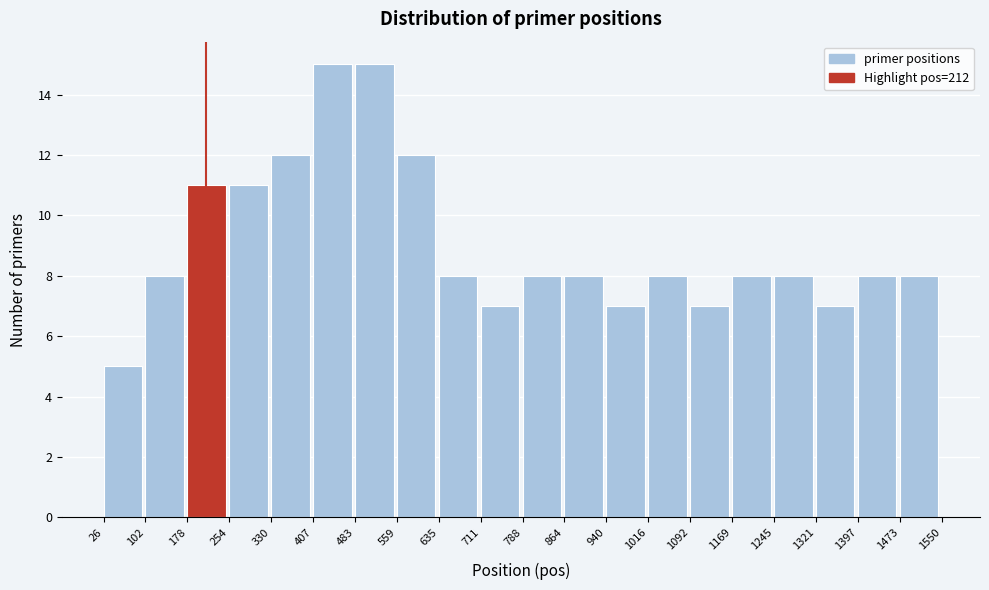

Reading left to right, transcribe this chart: for each bar, give the range it covers on the x-axis and its height. The values are not printed on the chart, so give them approximately, as read against the axis.

26 to 102: 5
102 to 178: 8
178 to 254: 11
254 to 330: 11
330 to 407: 12
407 to 483: 15
483 to 559: 15
559 to 635: 12
635 to 711: 8
711 to 788: 7
788 to 864: 8
864 to 940: 8
940 to 1016: 7
1016 to 1092: 8
1092 to 1169: 7
1169 to 1245: 8
1245 to 1321: 8
1321 to 1397: 7
1397 to 1473: 8
1473 to 1550: 8